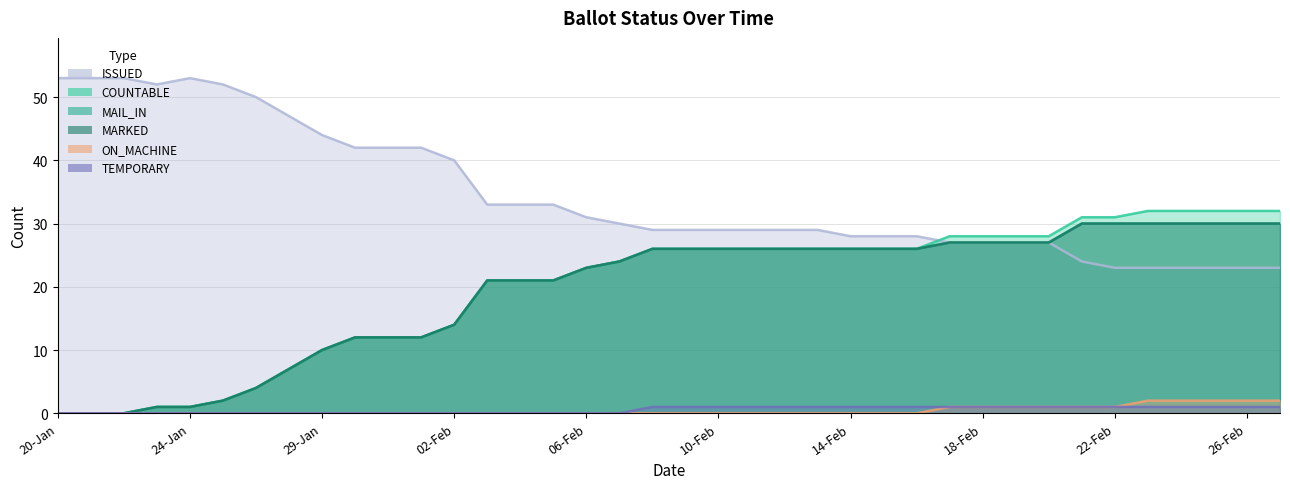

Where is the first local maximum for ISSUED?

24-Jan